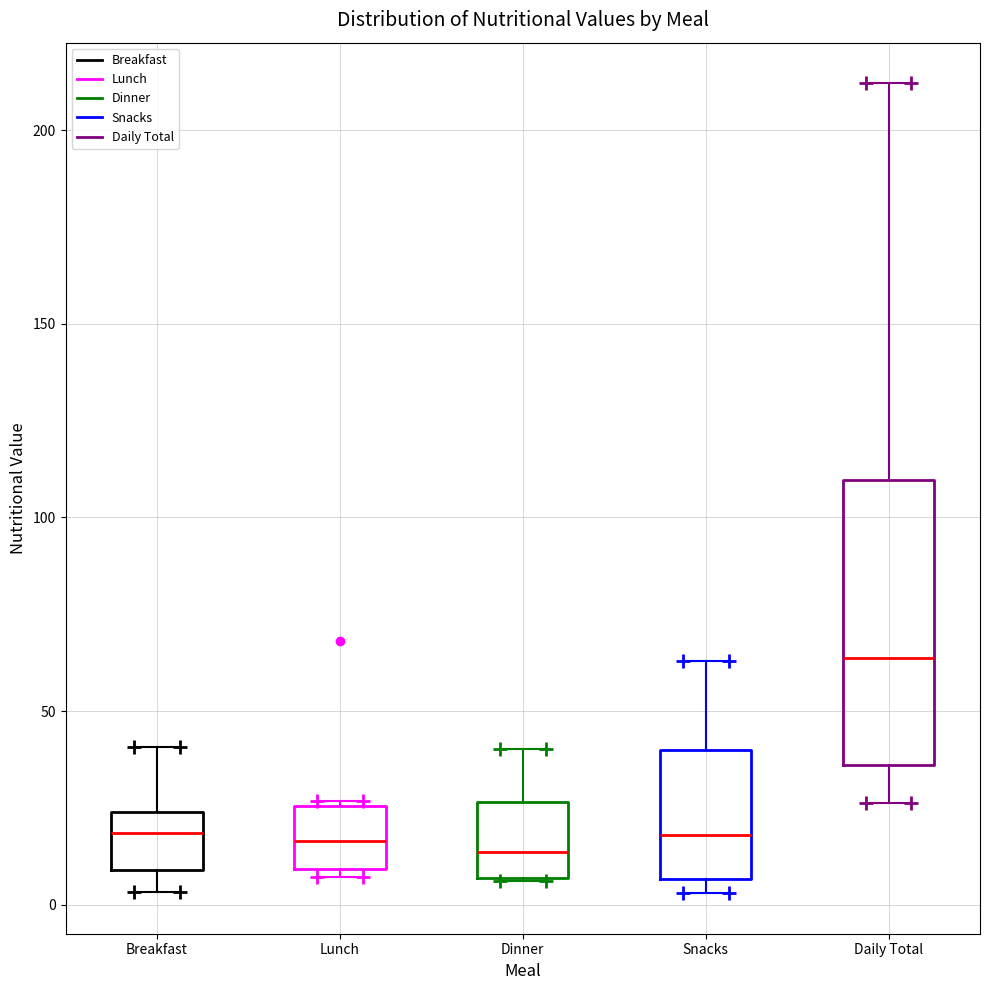

Which box is the tallest, from its lower edge to its upper edge?

Daily Total